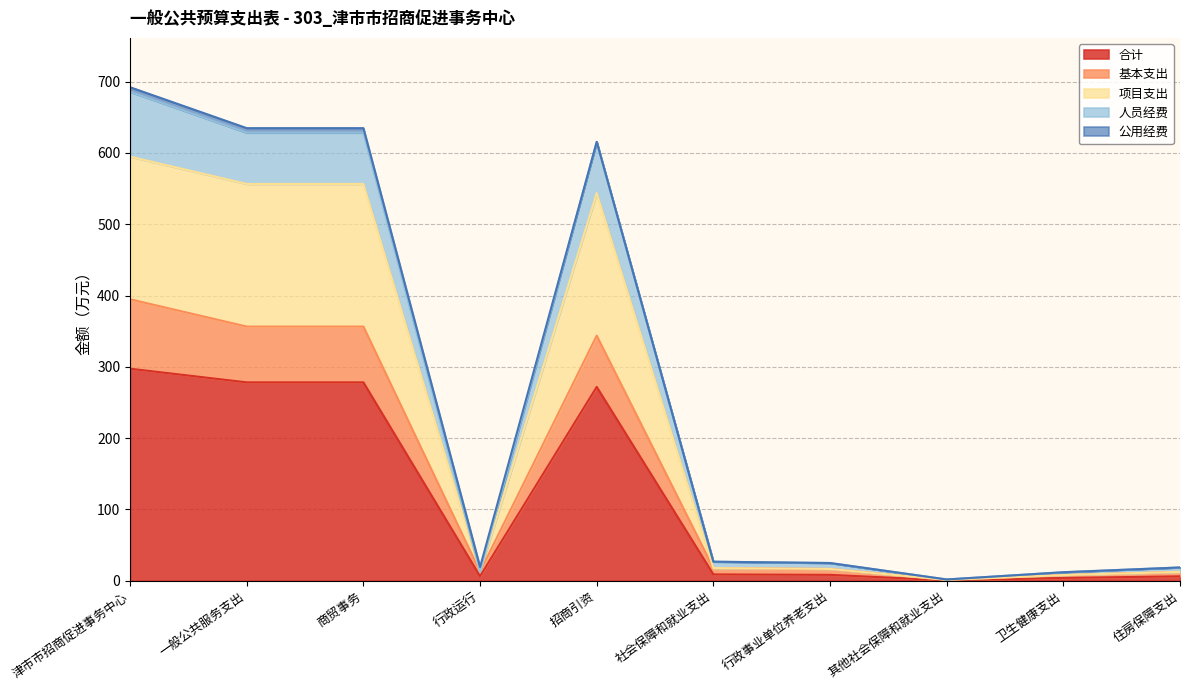

At which category does 人员经费 reach its first local peak?

招商引资